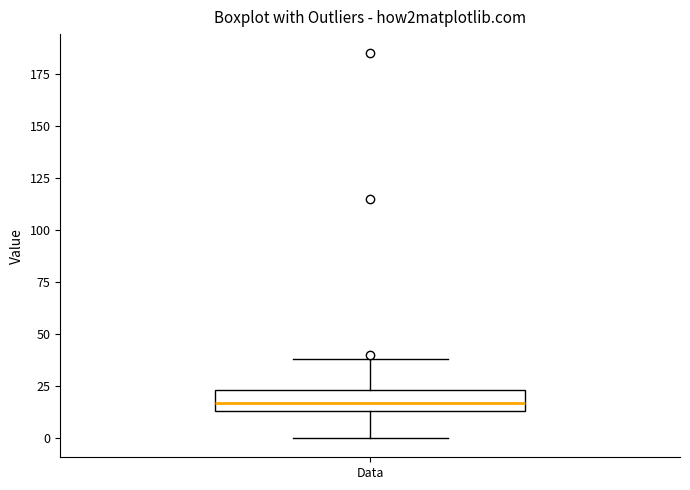

Read this box plot against the y-axis: the position of the median line, the range covered by the box, and the ends of both whiskers. The values are not printed on the chart, so give them approximately, as read against the axis.

median 15 (inside the box), box 15 to 25, whiskers 0 to 40